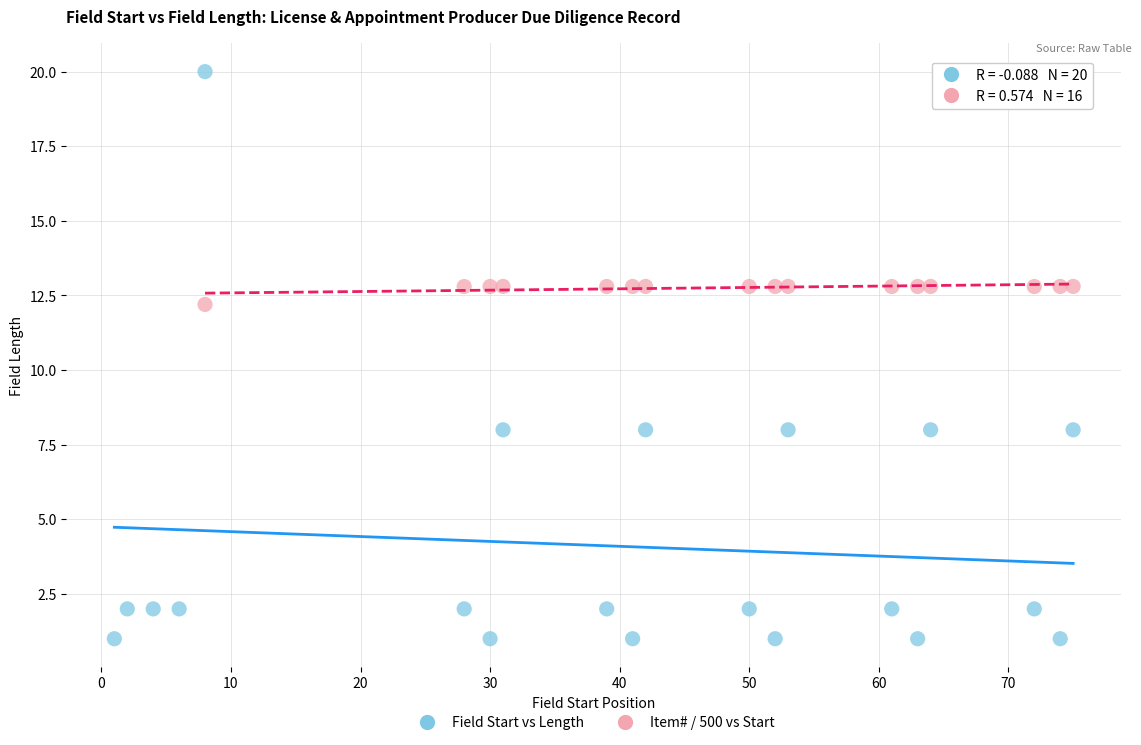

Which series has the largest Y range (max minus min)?

Field Start vs Length